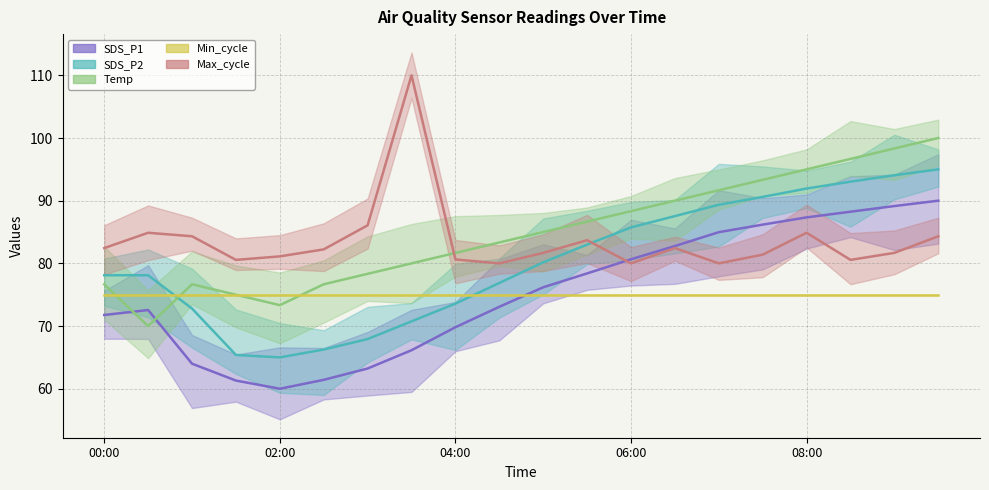

Which series changed the most between 03:30 and 05:00?

Max_cycle